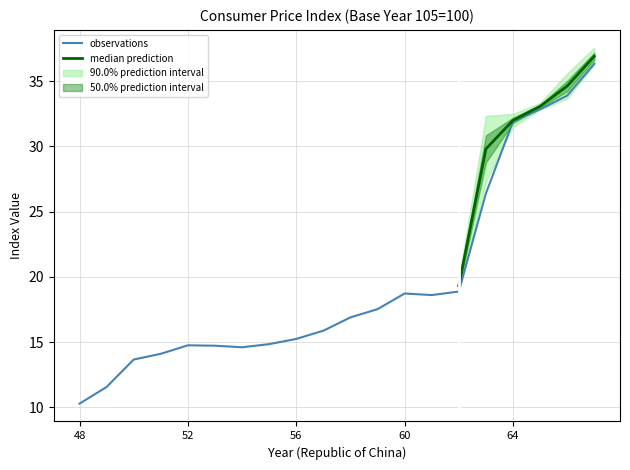

The value of JAN at 60 is 30.5. True or false?

False